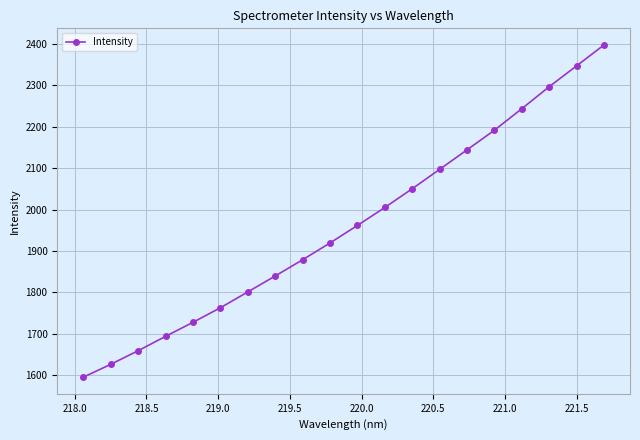

What is the greatest value displayed?

2397.7